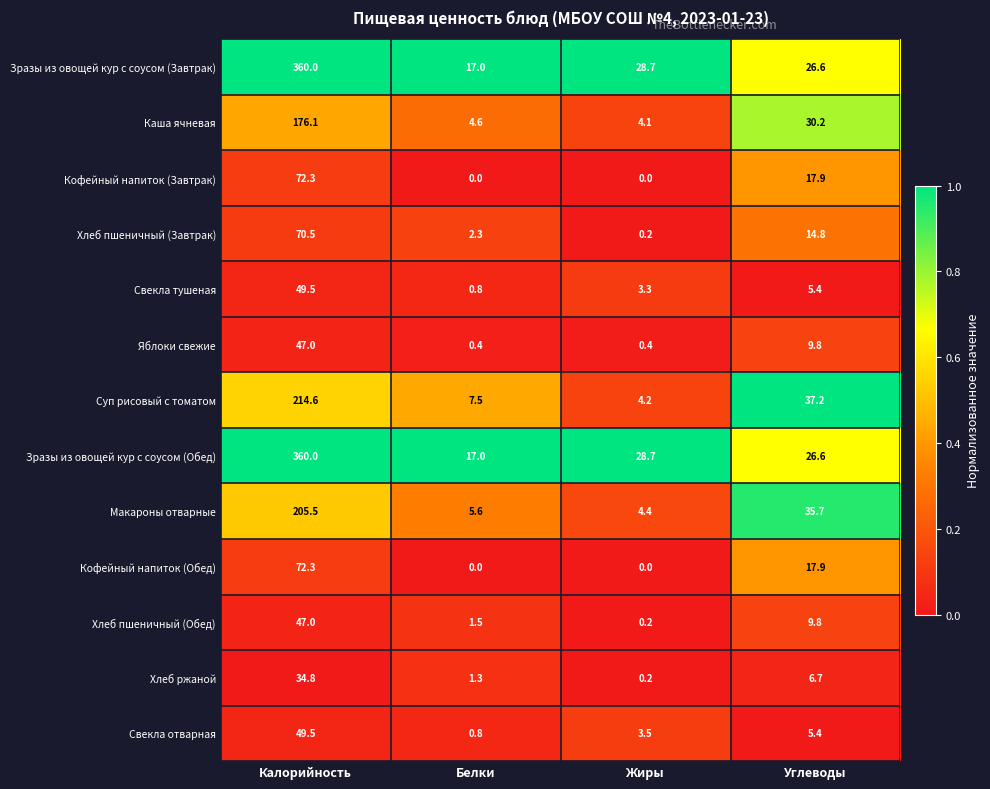

List the labels in order of Зразы из овощей кур с соусом (Завтрак) value, largest first.

Калорийность, Жиры, Углеводы, Белки